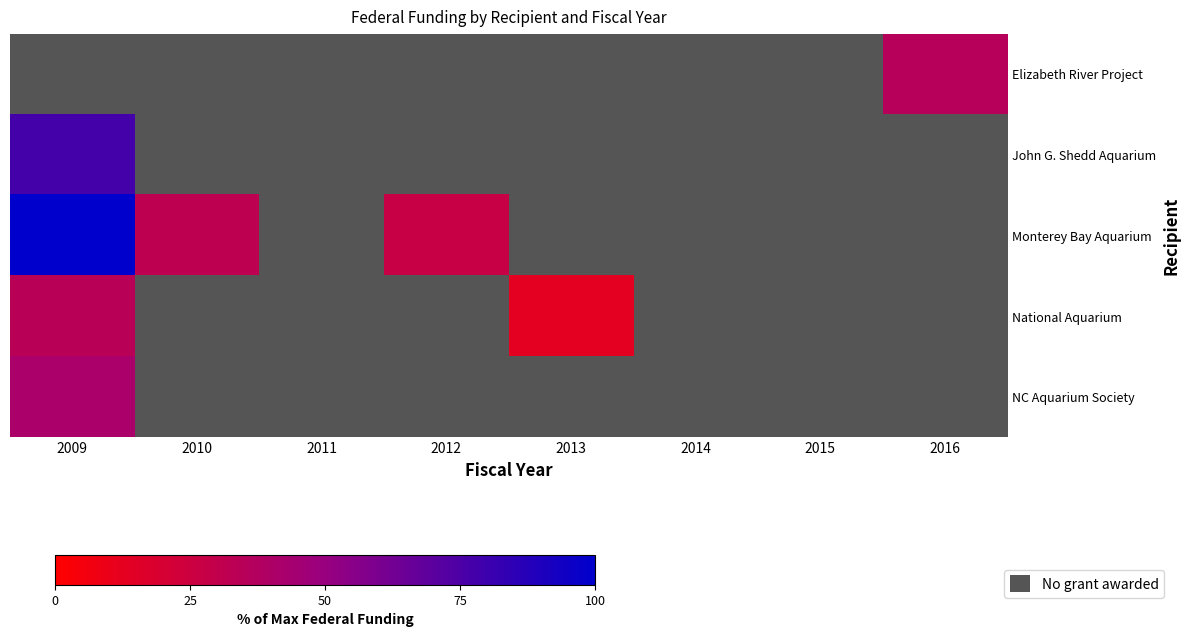

What is the difference between the maximum and minimum values in the Monterey Bay Aquarium series?

72.5